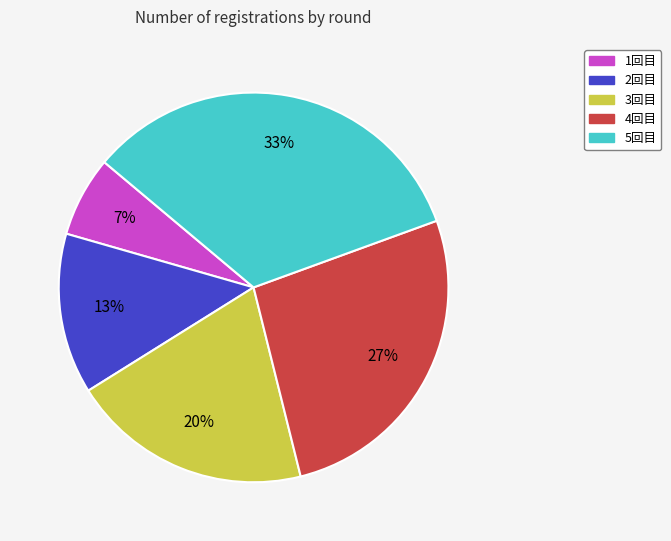

To the nearest percent, what is the difference between the 3回目 and 2回目 slice percentages?

7%